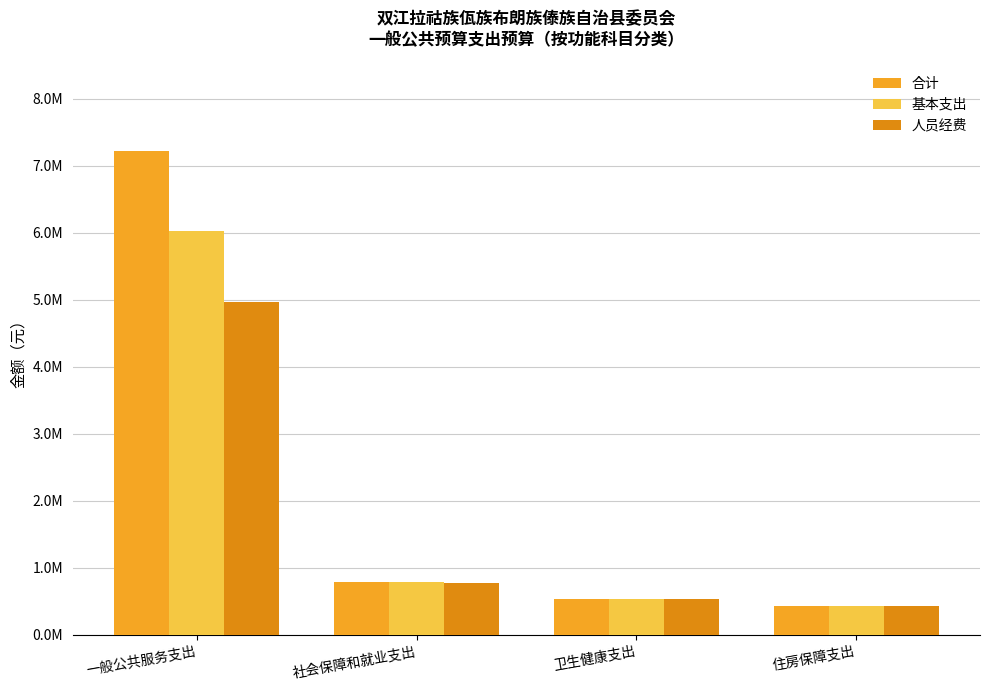

Which category has the highest value in the 合计 series?

一般公共服务支出